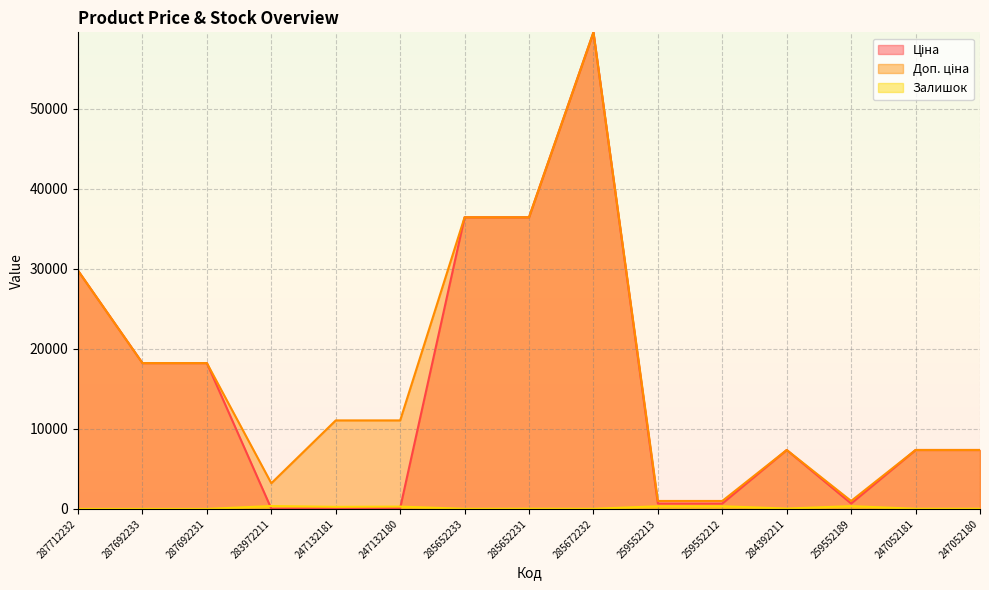

The Ціна series shows 18212.0 at 287692231. True or false?

True